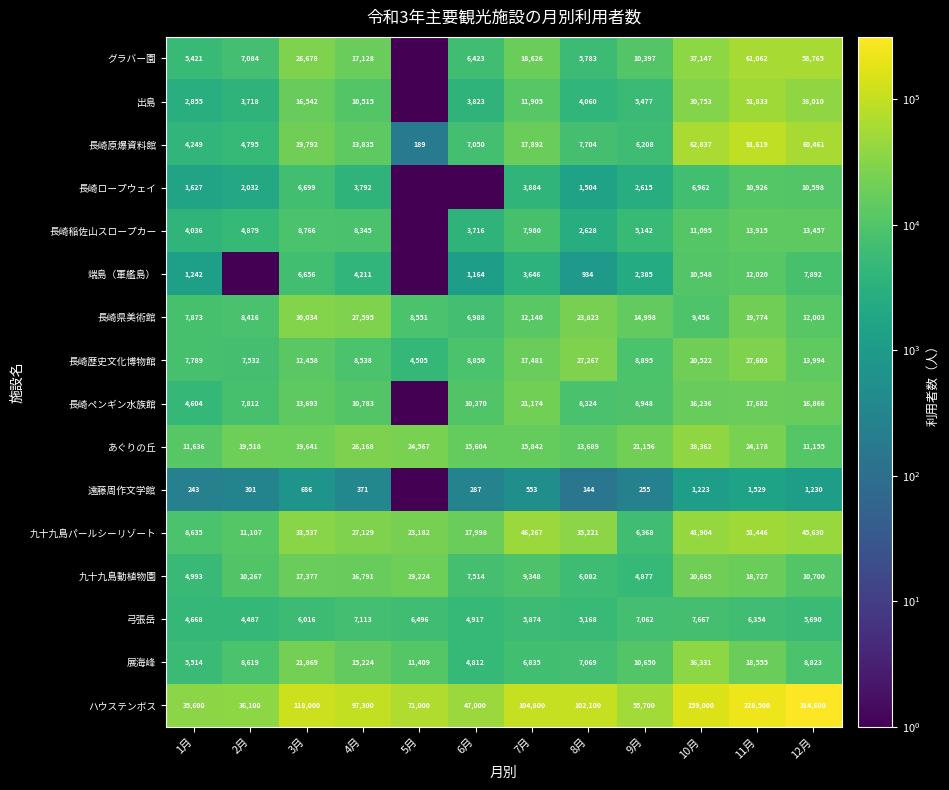

Rank the categories by 九十九島パールシーリゾート value from lowest to highest.

9月, 1月, 2月, 6月, 5月, 4月, 3月, 8月, 10月, 12月, 7月, 11月